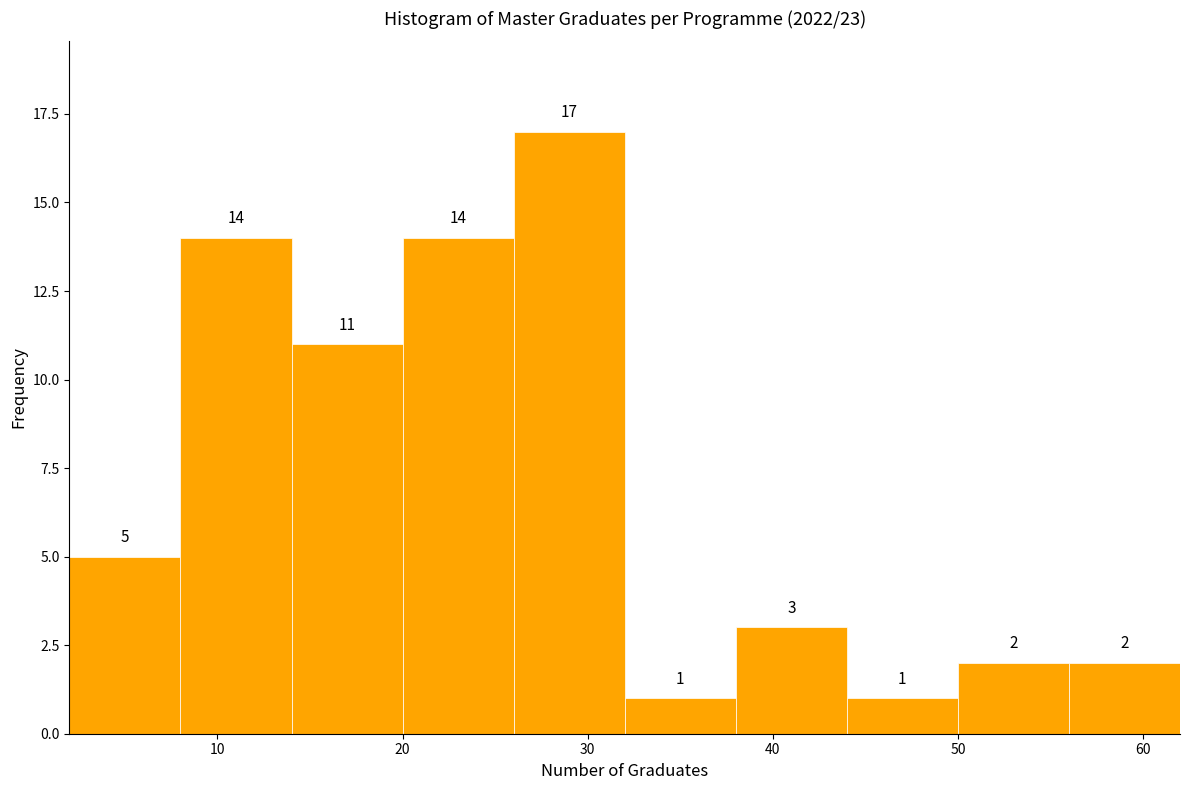

Reading left to right, list every bar in this chart as the range it spans on the x-axis followed by its height.

2 to 8: 5
8 to 14: 14
14 to 20: 11
20 to 26: 14
26 to 32: 17
32 to 38: 1
38 to 44: 3
44 to 50: 1
50 to 56: 2
56 to 62: 2